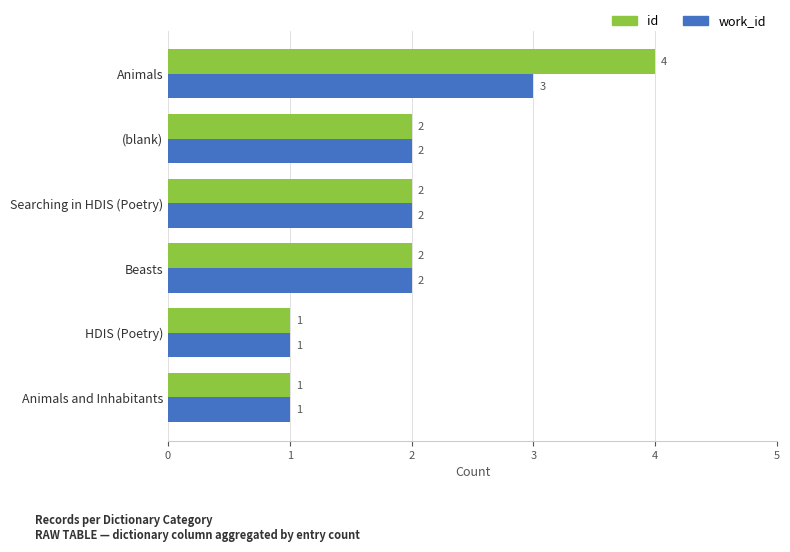

Rank the series by their average value, from highest to lowest.

id, work_id